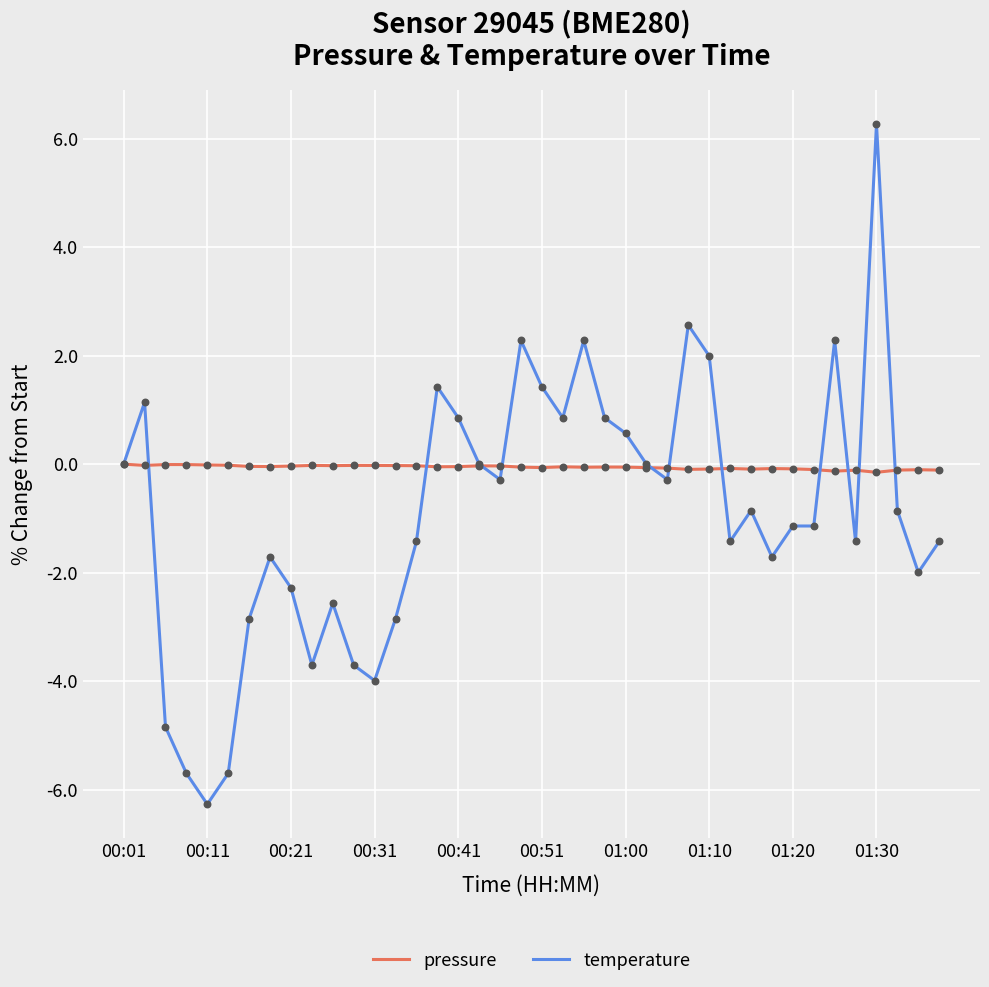

Which series has the largest range (max minus min)?

temperature